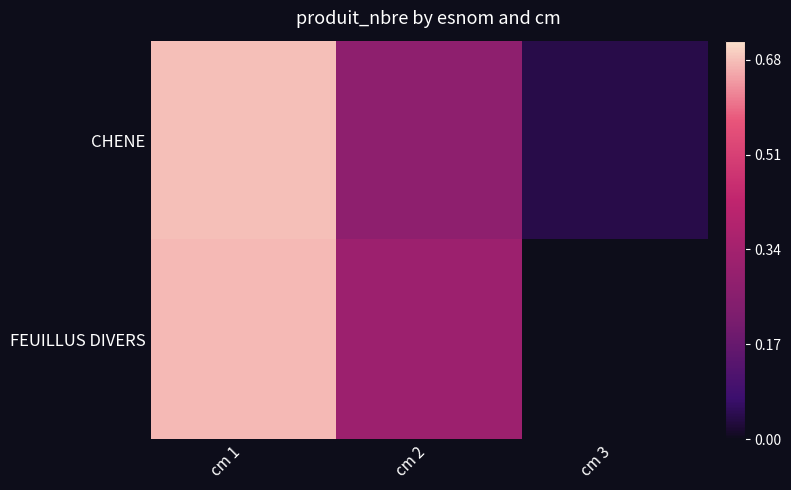

Which category has the highest value across all series?

cm 1